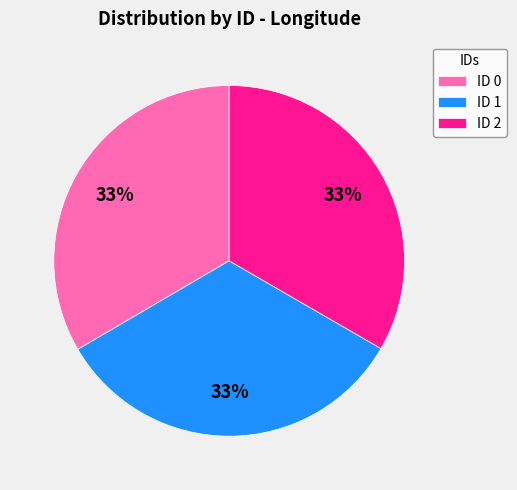

To the nearest percent, what percentage of the pie is ID 1?

33%